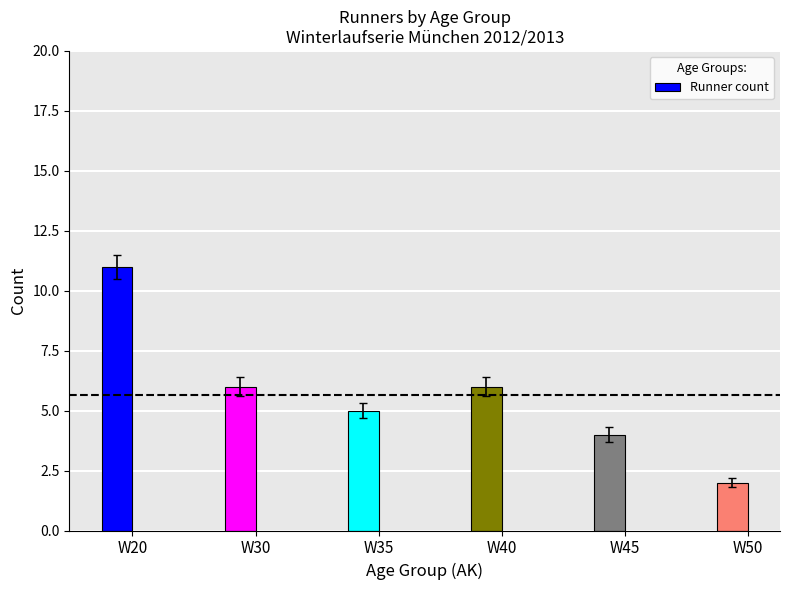

Reading left to right, transcribe all the data shown in this chart.

11	6	5	6	4	2